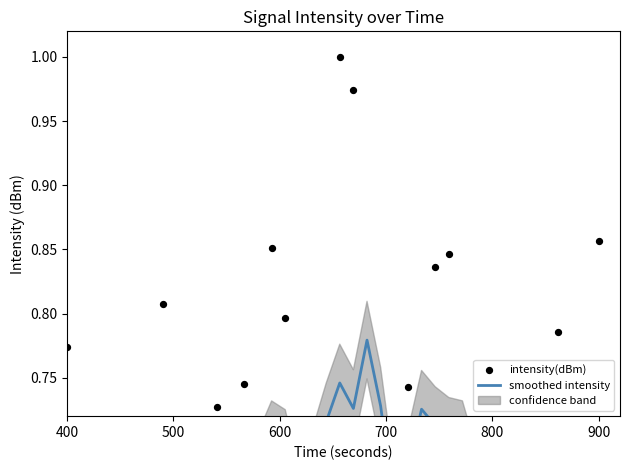

What are all the series names shown in the legend?

smoothed intensity, intensity(dBm)